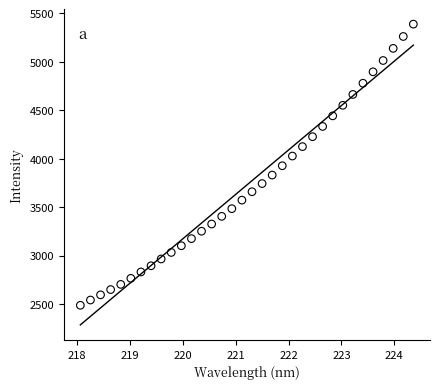

What is the range of X values (max minus min)?

6.3